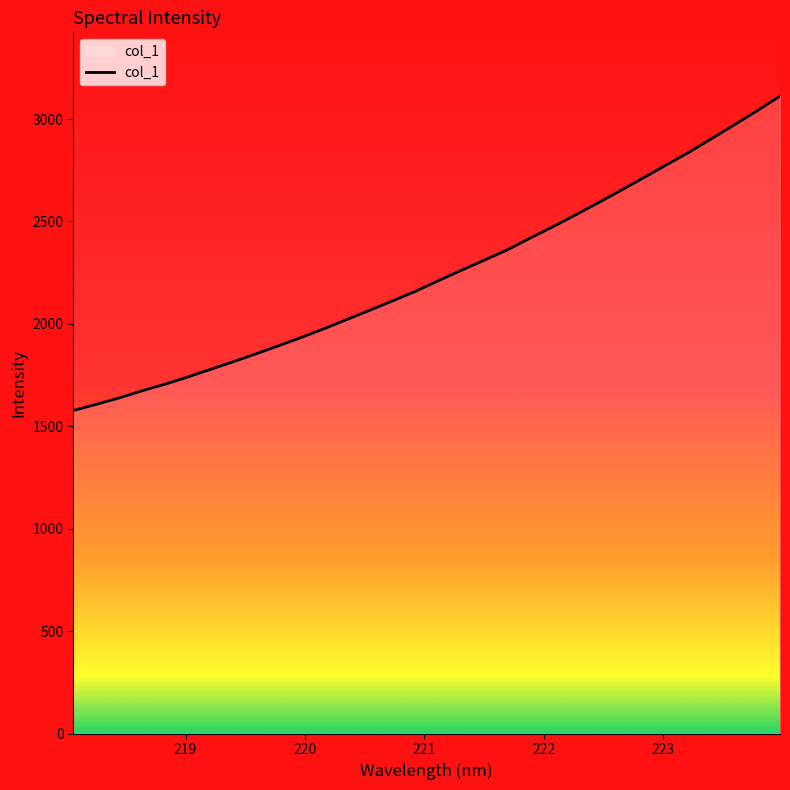

What is the smallest value displayed?

1576.8